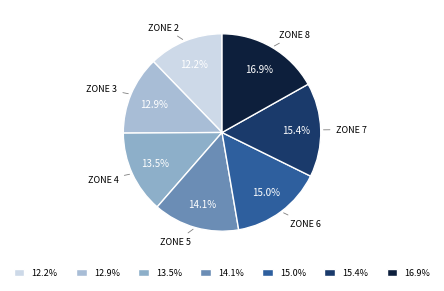

What is the ratio of the value at 15.0% to the value at 12.9%?

1.2